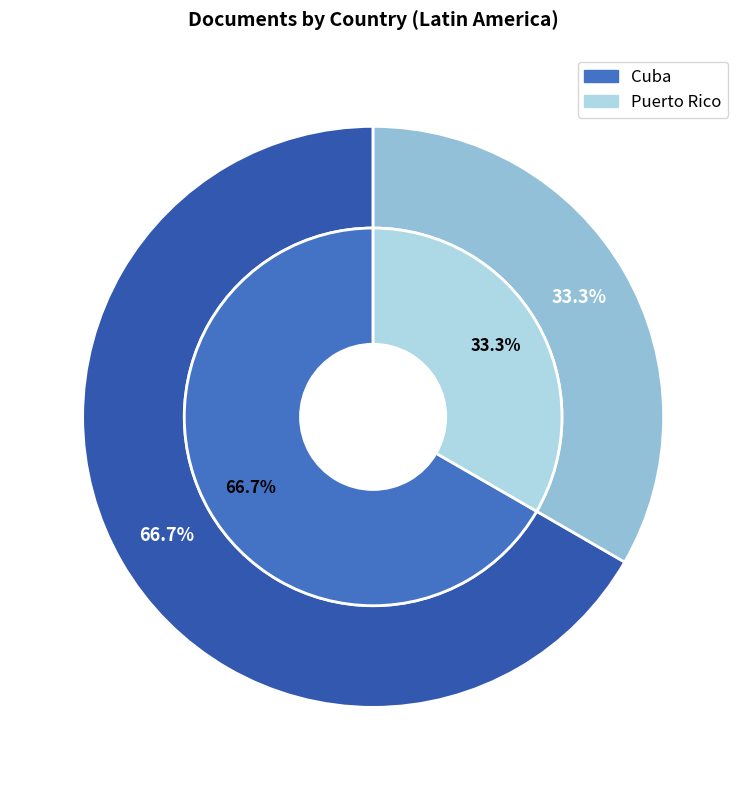

Count the number of slices in the pie.

2